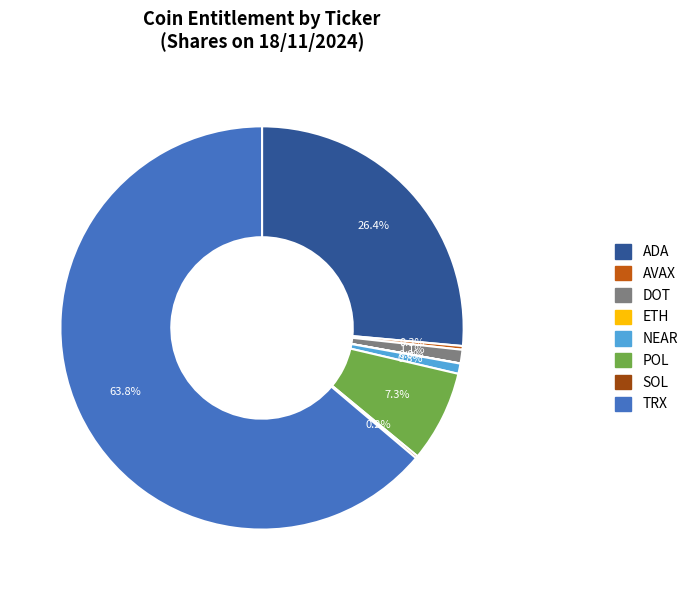

Is there any slice that represents more than half of the pie?

Yes